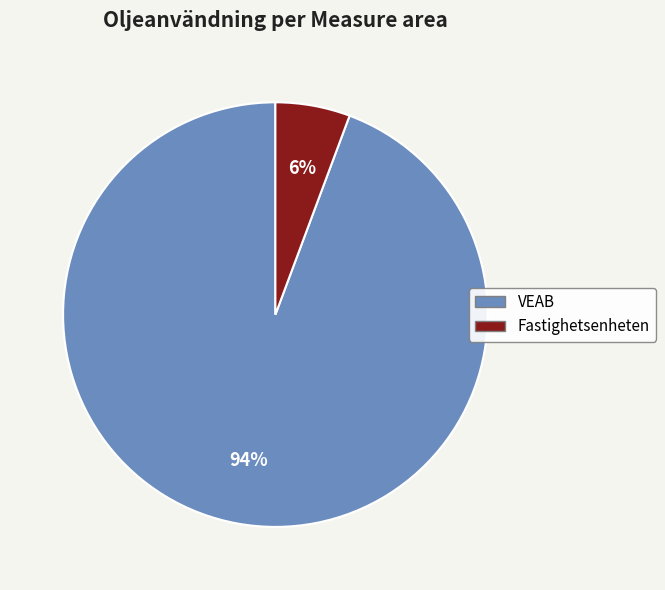

Which has a higher value, Fastighetsenheten or VEAB?

VEAB